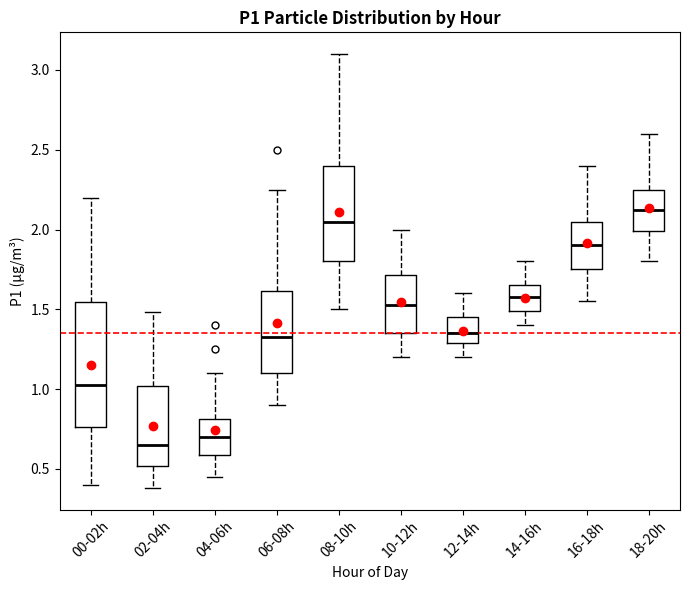

Which box is the tallest, from its lower edge to its upper edge?

00-02h